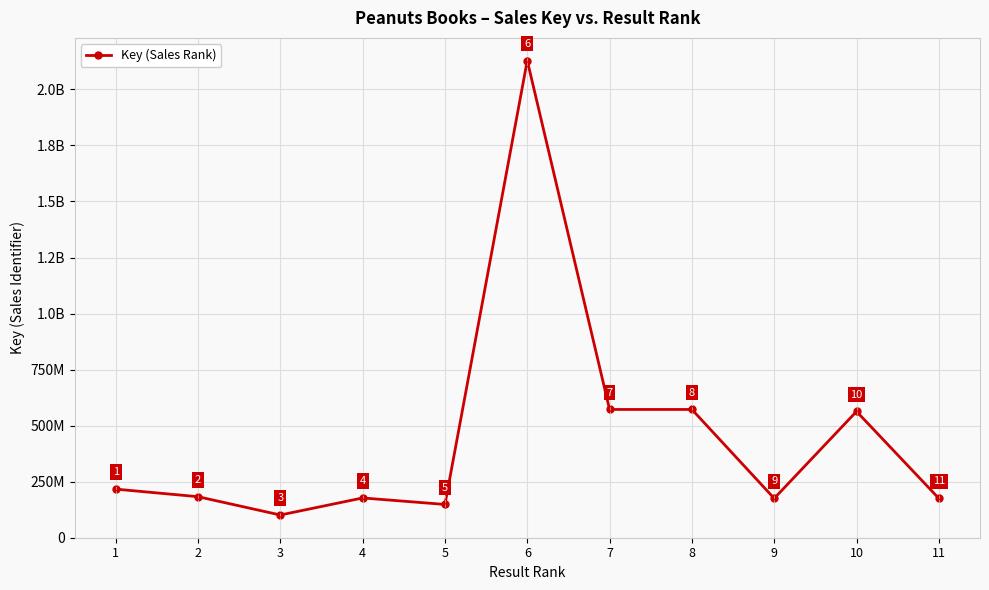

Reading right to left, extract all data points from this chart.

11=174815681	10=562886202	9=174817111	8=571743979	7=571740215	6=2128867438	5=147798127	4=176740348	3=100643376	2=182392693	1=216160330